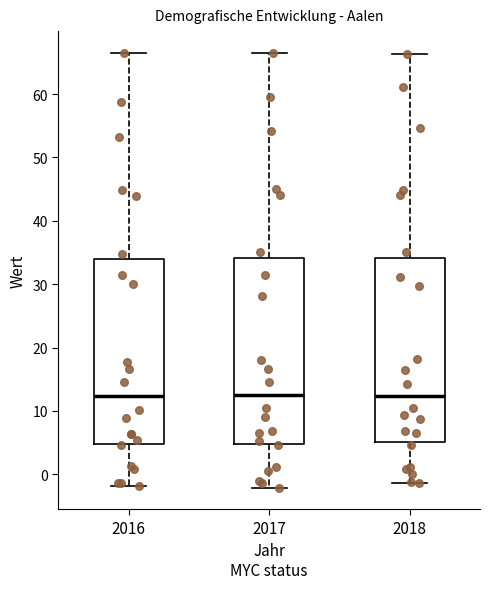

Reading left to right, transcribe this box plot: for each box, give where its median line is, the range the box spans, and where its two whiskers end, as read against the y-axis. The values are not printed on the chart, so give them approximately, as read against the axis.

2016: median 12, box 5 to 34, whiskers -2 to 66
2017: median 12, box 5 to 34, whiskers -2 to 67
2018: median 12, box 5 to 34, whiskers -1 to 66